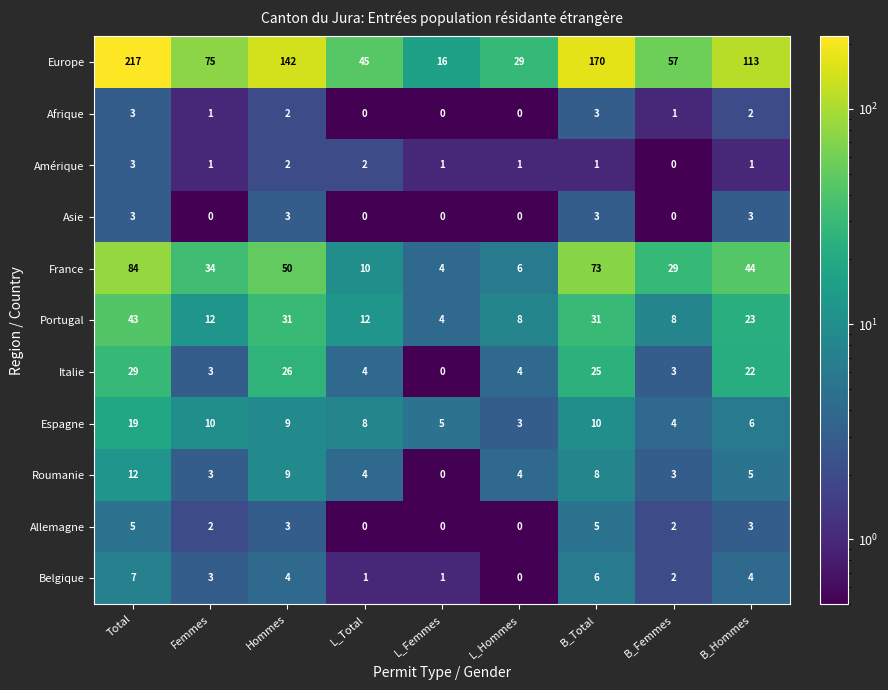

The value of Europe at L_Total is 45. True or false?

True